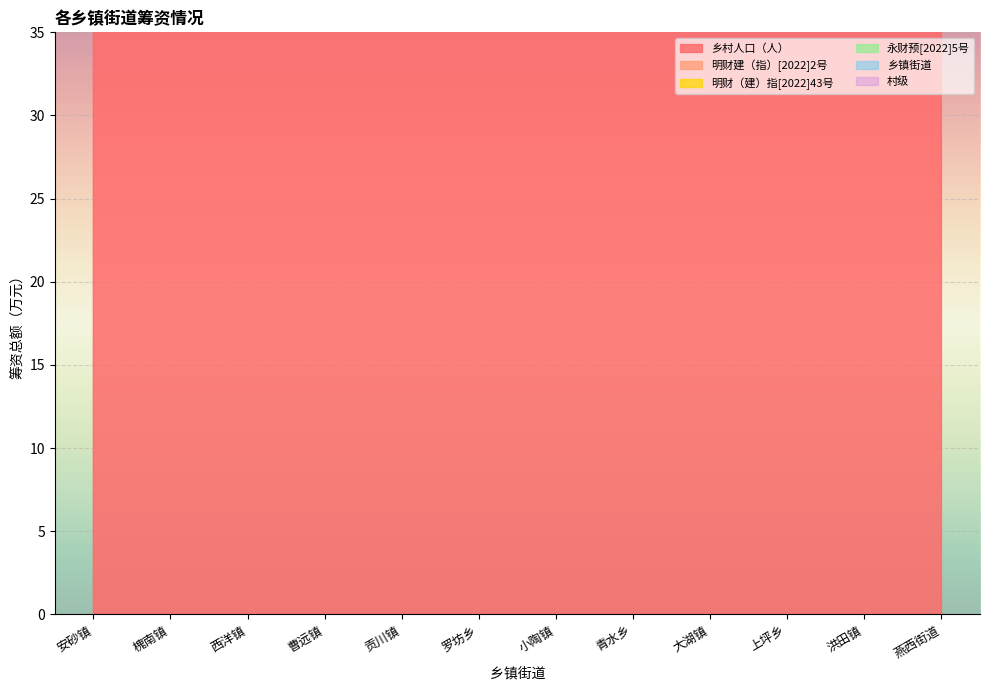

Reading right to left, list all the values displayed in this chart.

乡村人口（人）: 2378.0	16194.0	7201.0	16933.0	19133.0	25073.0	6360.0	6031.0	15574.0	14175.0	9642.0	10188.0
明财建（指）[2022]2号: 2388.2	16265.4	7233.0	17007.8	19217.3	25183.2	6387.9	6058.9	15642.7	14237.6	9684.2	10232.9
明财（建）指[2022]43号: 2386.7	16254.9	7228.3	16996.8	19204.9	25167.0	6383.8	6054.8	15632.6	14228.4	9678.0	10226.3
永财预[2022]5号: 2383.7	16233.9	7218.9	16974.8	19180.1	25134.6	6375.6	6046.6	15612.4	14210.0	9665.6	10213.1
乡镇街道: 2380.7	16212.9	7209.5	16952.8	19155.3	25102.2	6367.4	6038.4	15592.2	14191.6	9653.2	10199.9
村级: 2379.8	16206.6	7206.6	16946.2	19147.9	25092.4	6364.9	6035.9	15586.1	14186.0	9649.4	10195.9